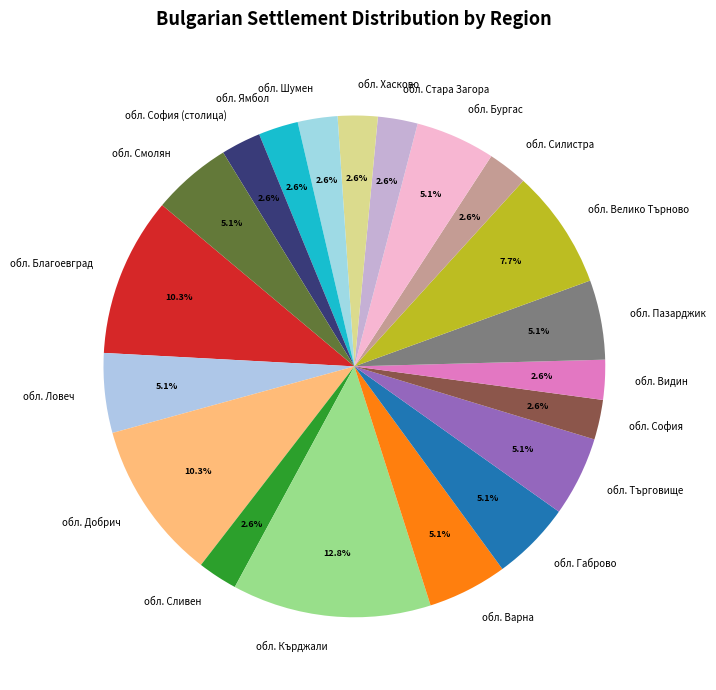

Is it true that обл. Кърджали is 17% of the pie?

False